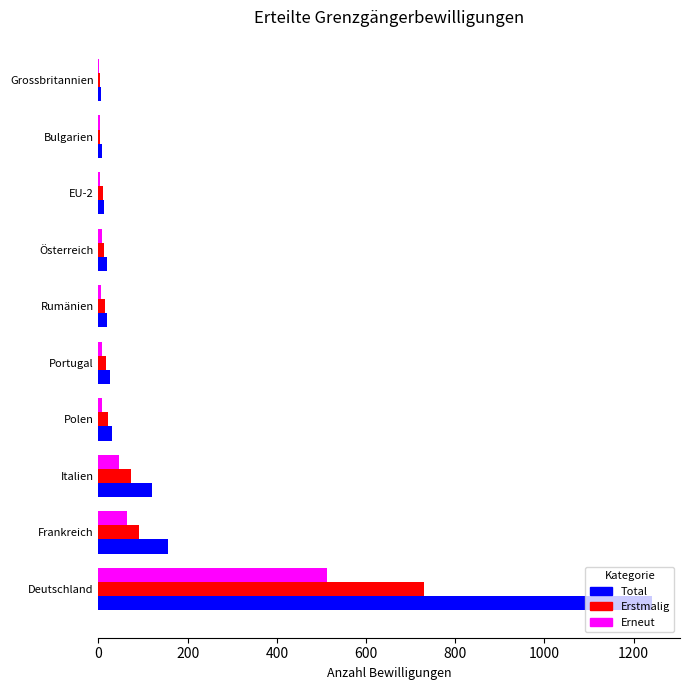

Is it true that Total equals 724 at Deutschland?

False